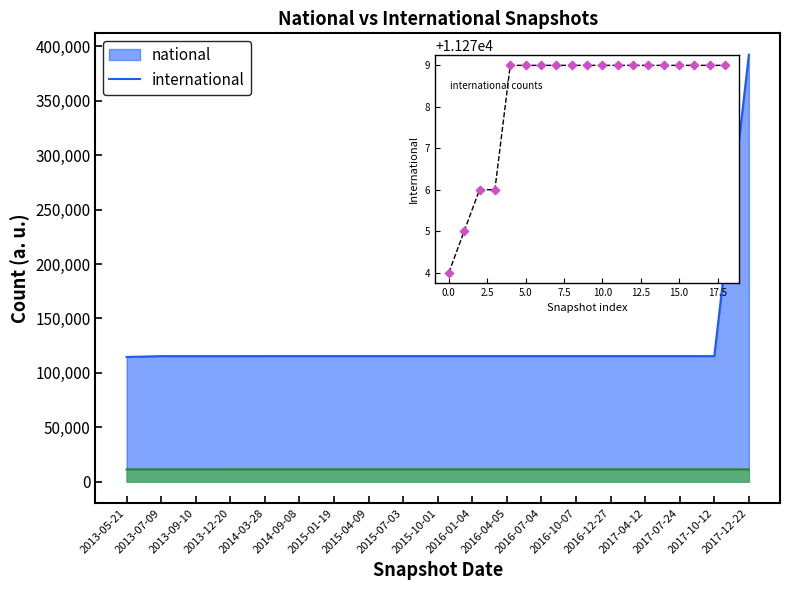

Which series has the largest total across all categories?

national